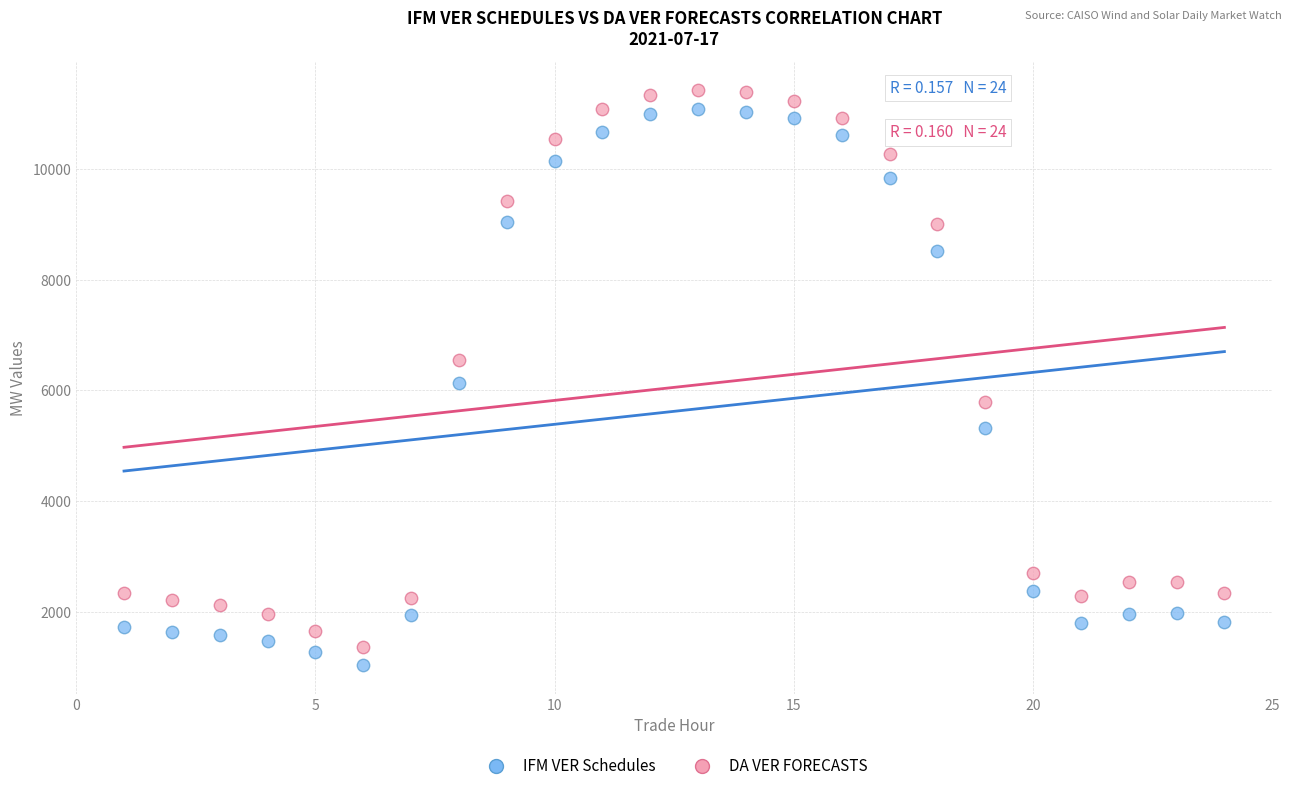

What is the X range (max minus min) for the scatter plot?

23.0